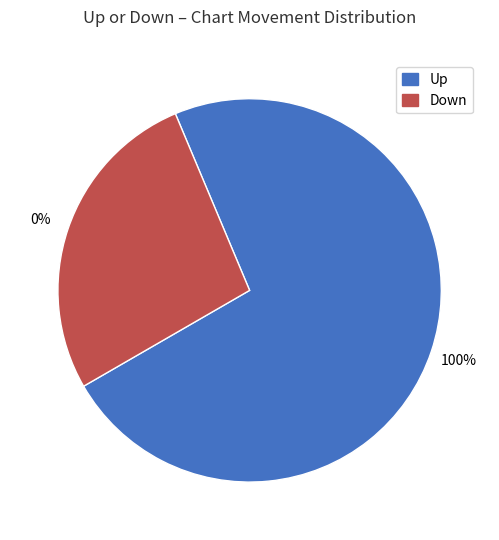

How much of the chart is everything except down?

73.0%